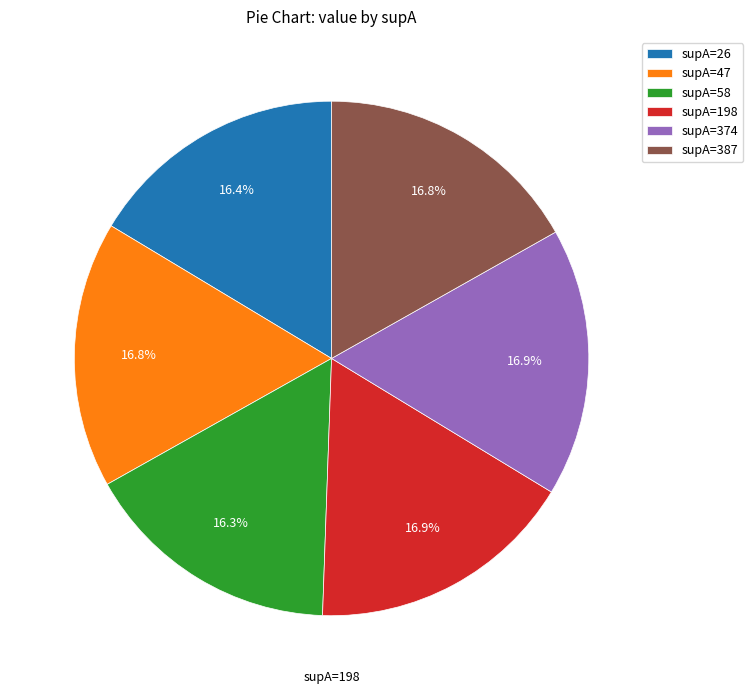

To the nearest percent, what is the combined percentage of supA=58 and supA=387?

33%